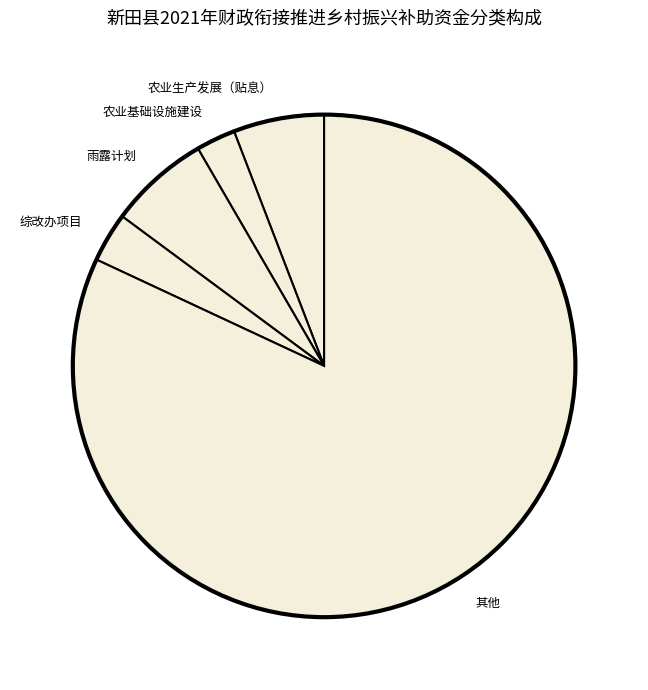

Approximately how many times larger is the value at 其他 compared to 雨露计划?

12.6